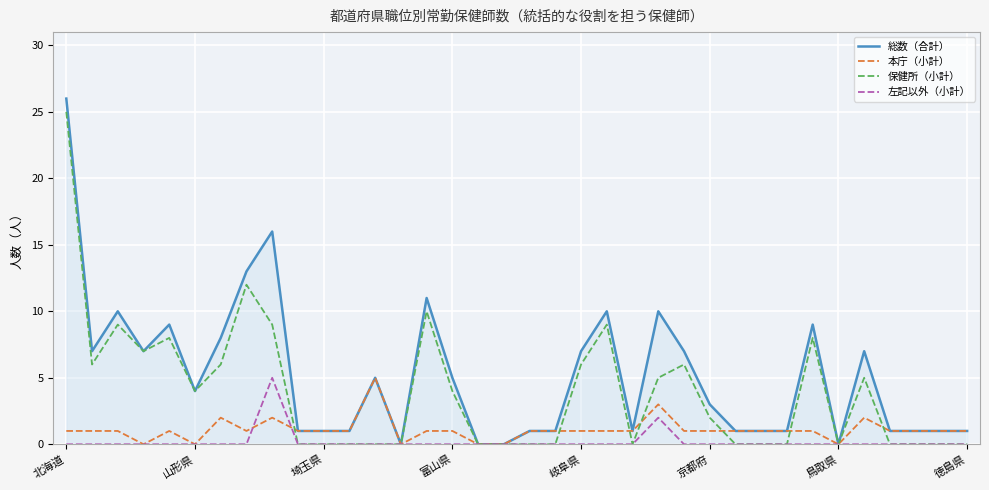

What is the maximum value shown in the chart?

26